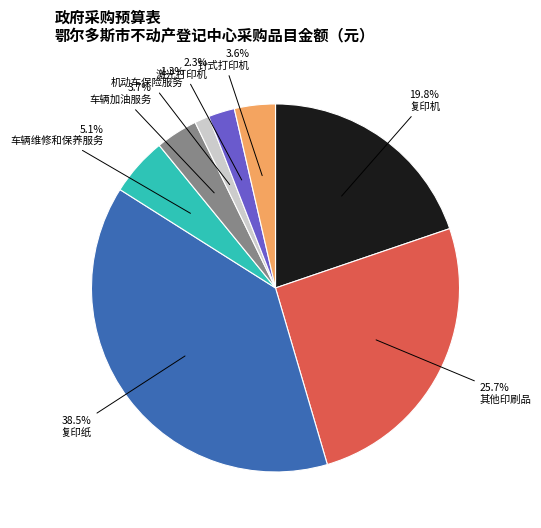

Is there a majority slice in this chart?

No